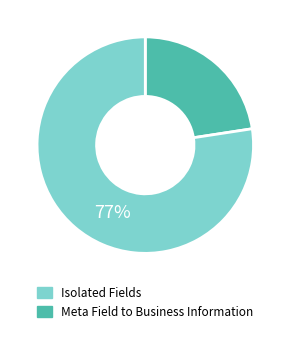

Count the number of slices in the pie.

2